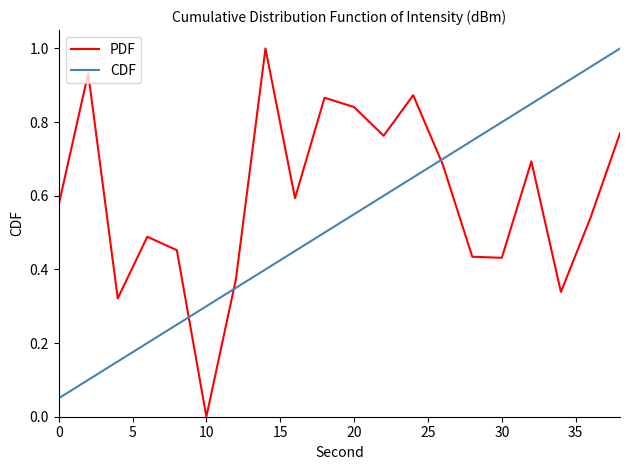

List the series in order of their overall mean, highest first.

PDF, CDF